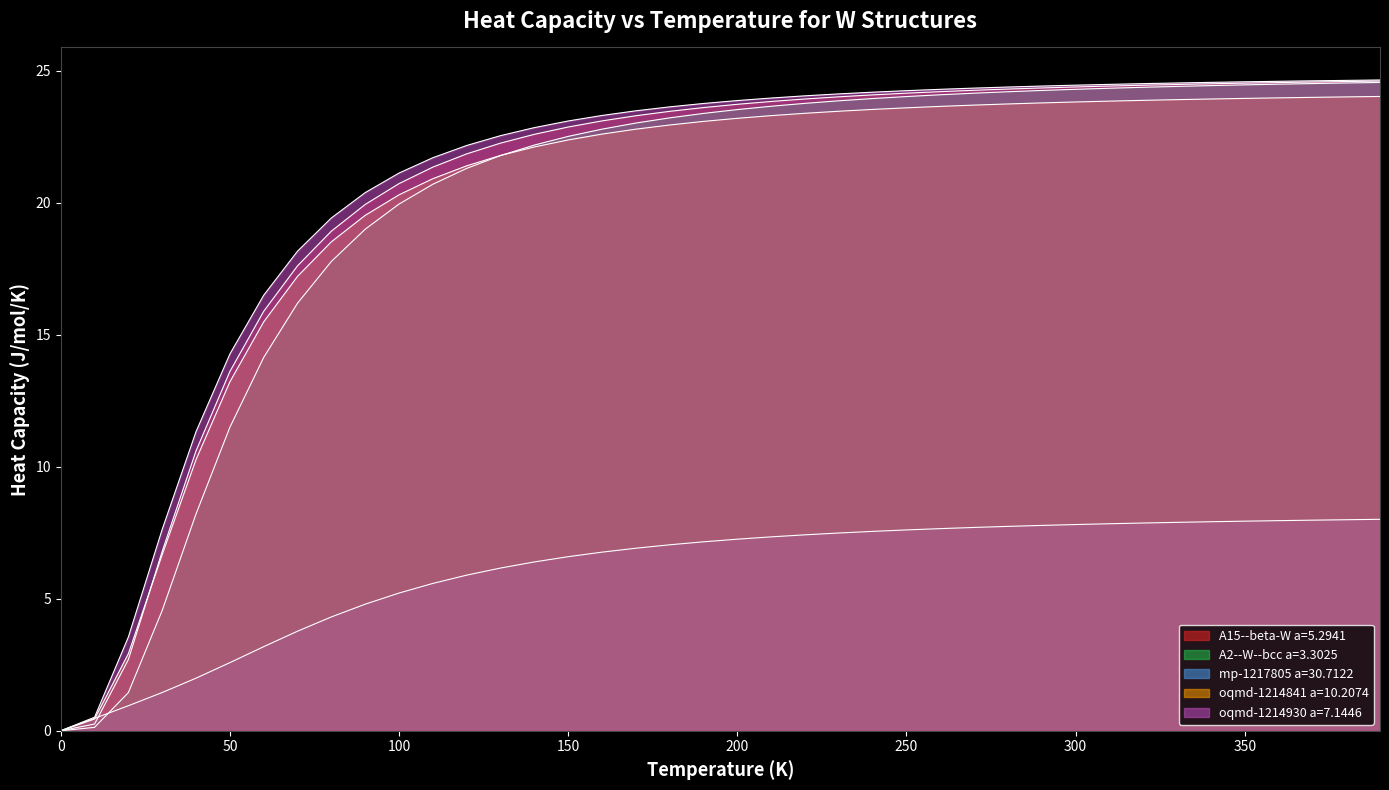

How many categories are shown in the chart?

40